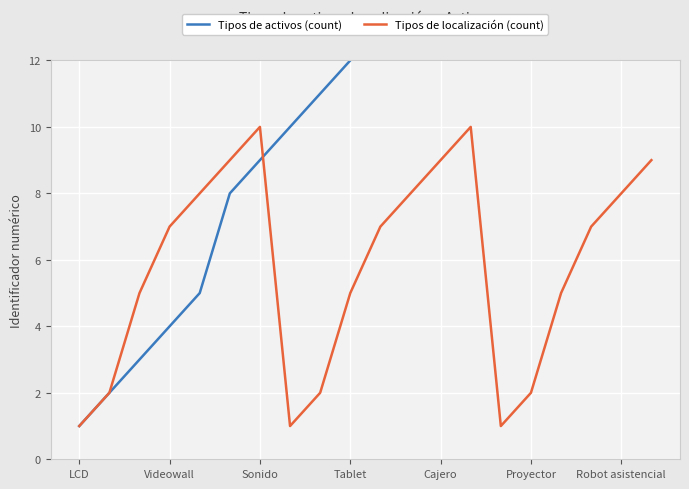

What is the smallest value displayed?

1